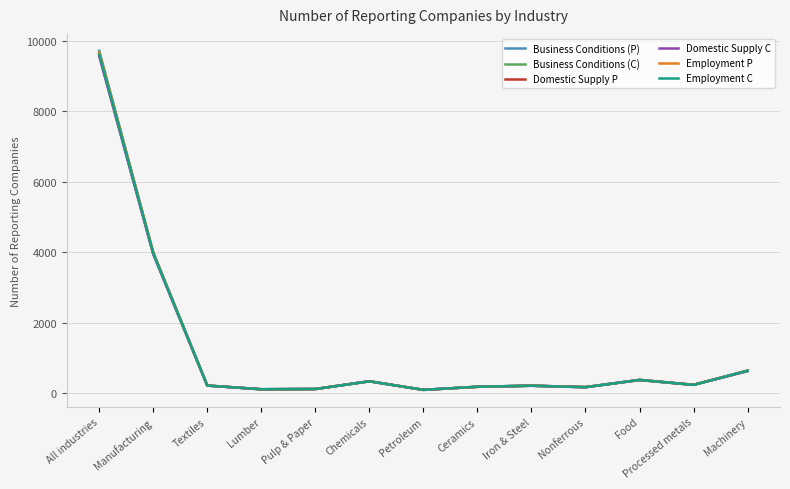

At how many categories does at least one series exceed 6226?

1